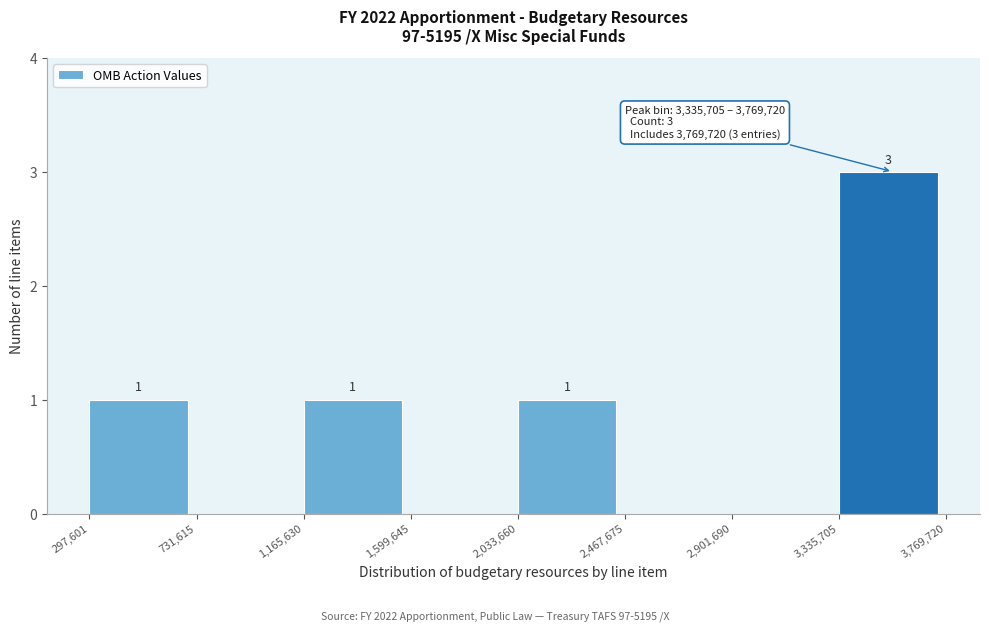

Which range on the x-axis has the tallest bar?

3,335,705 to 3,769,720